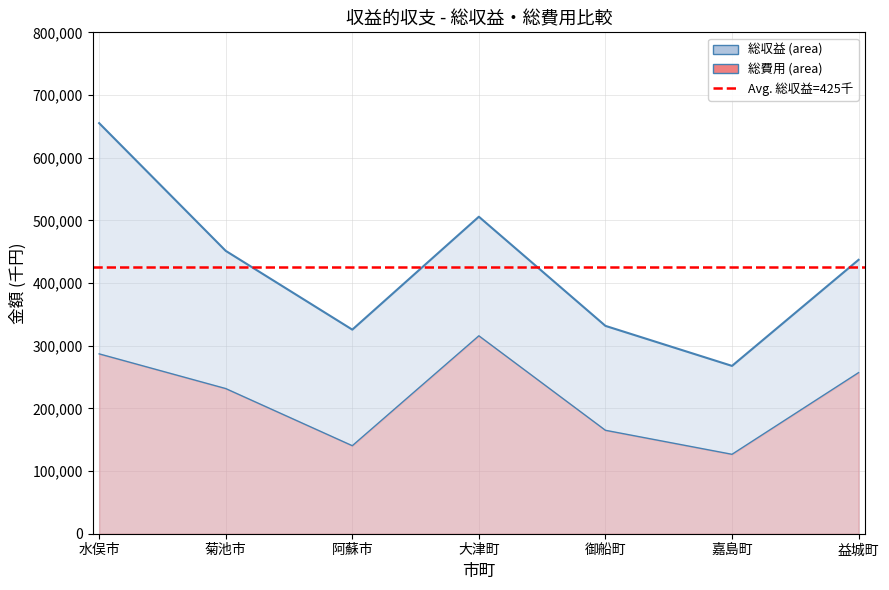

What is the minimum value shown in the chart?

126723